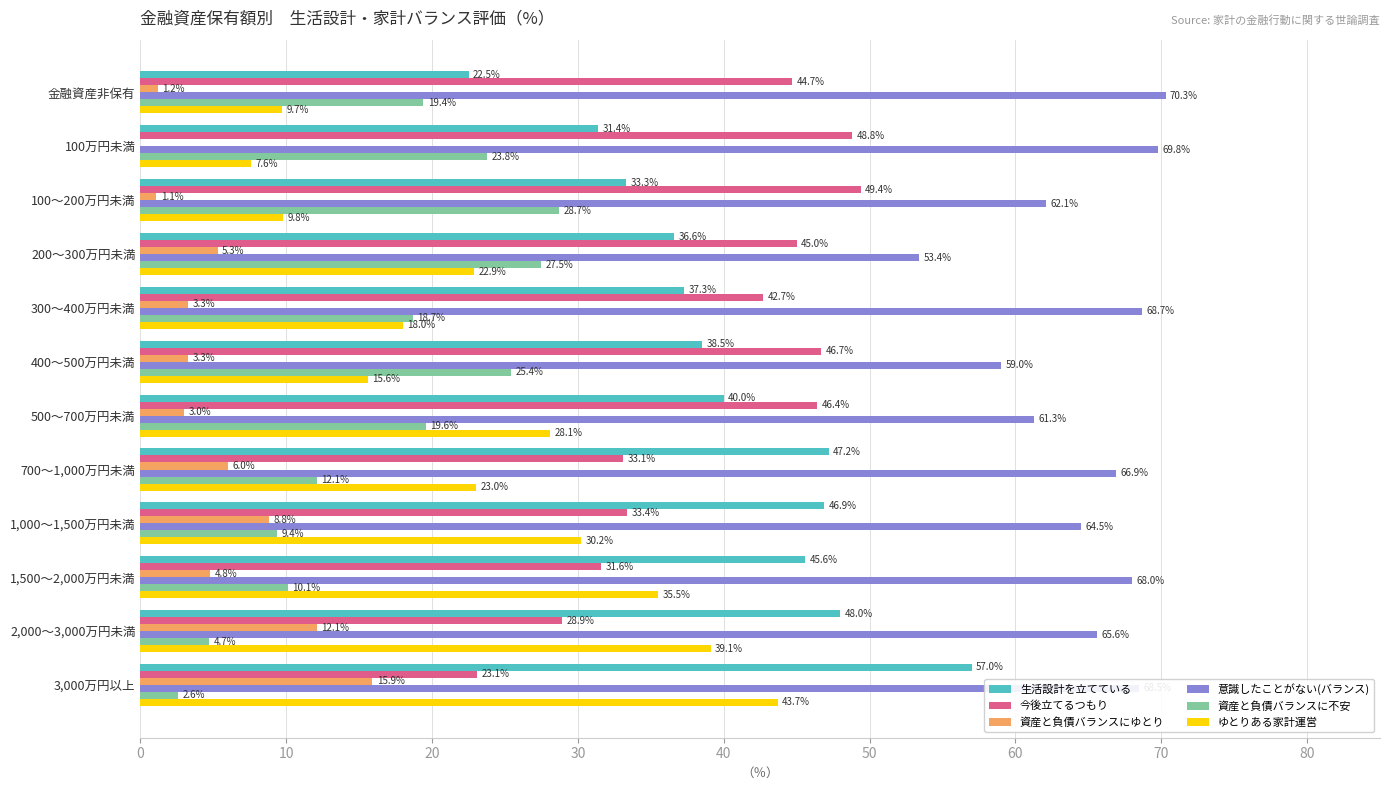

What is the approximate value of 資産と負債バランスにゆとり at 3,000万円以上?

15.9